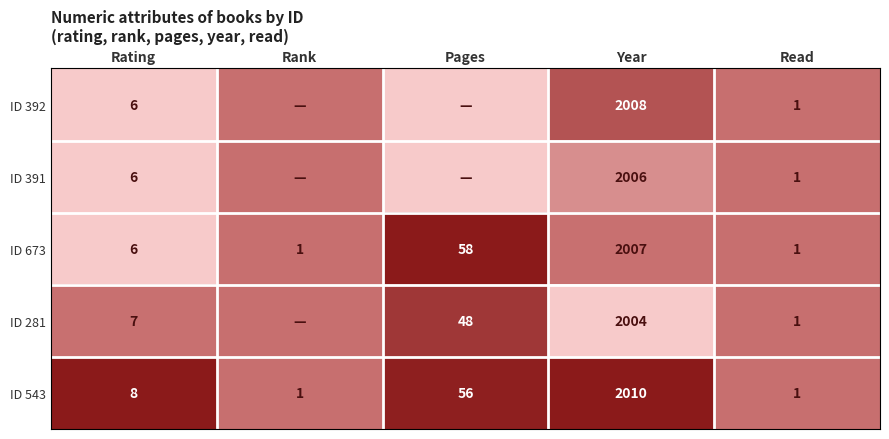

Between Rank and Read, which is larger?

Rank